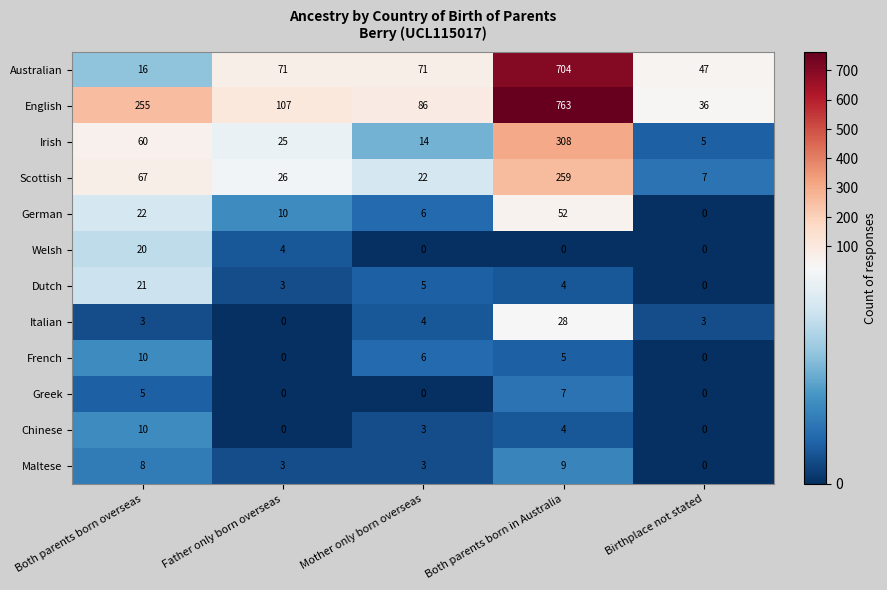

What is the highest value of the French series?

10